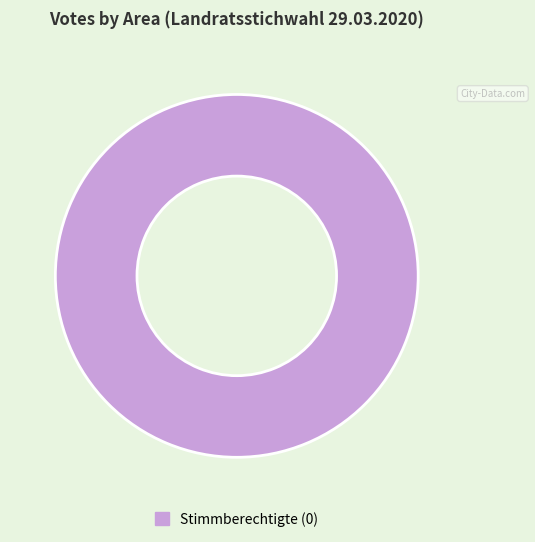

True or false: Stimmberechtigte (0) accounts for 100% of the total.

True